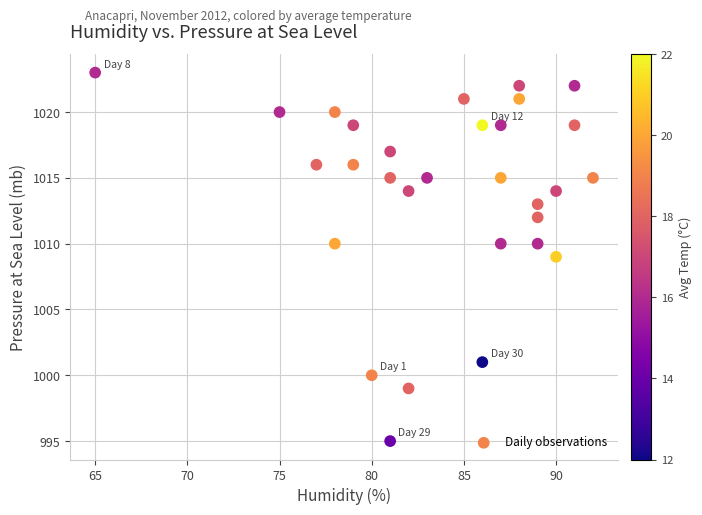

What is the range of Y values (max minus min)?

28